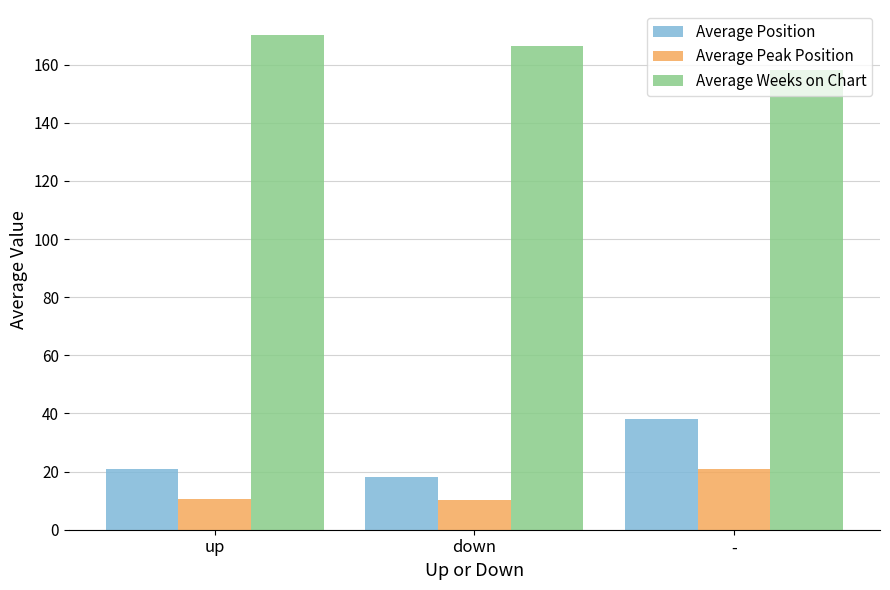

Which category has the highest value across all series?

up